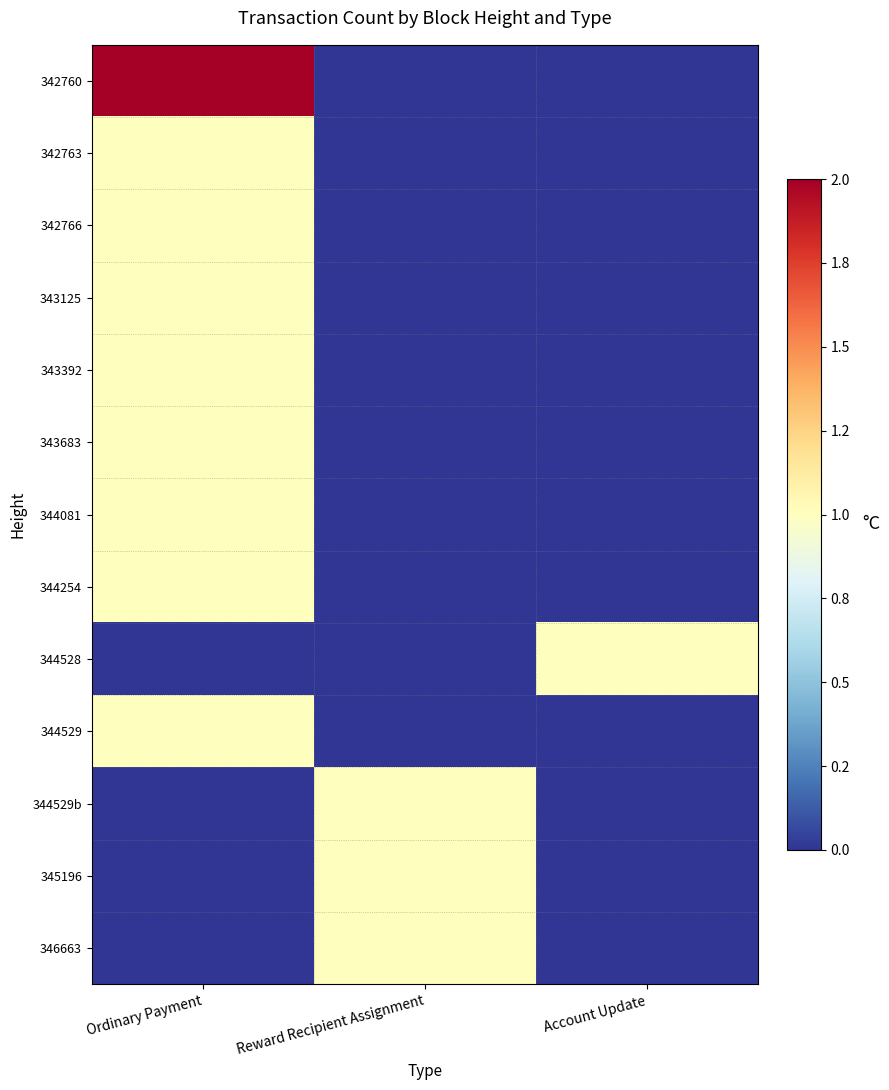

How many data points does each series have?

3